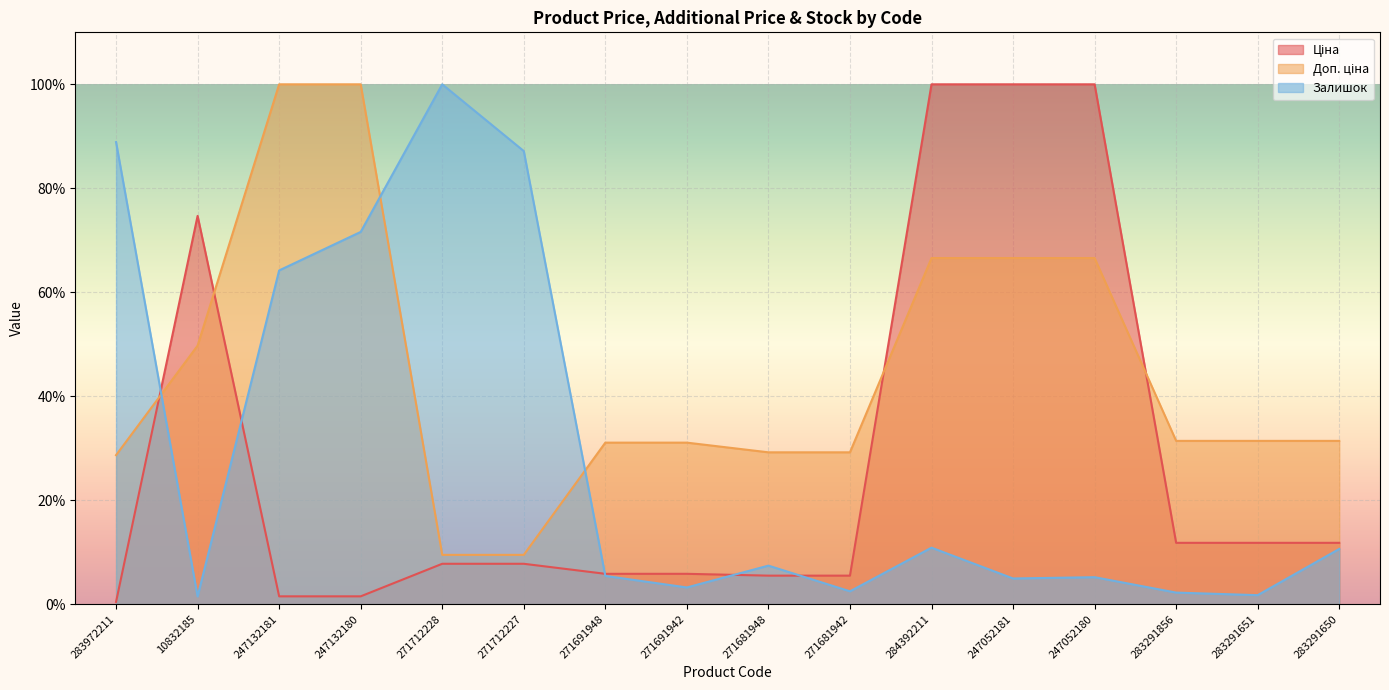

At how many categories does at least one series exceed 66?

9